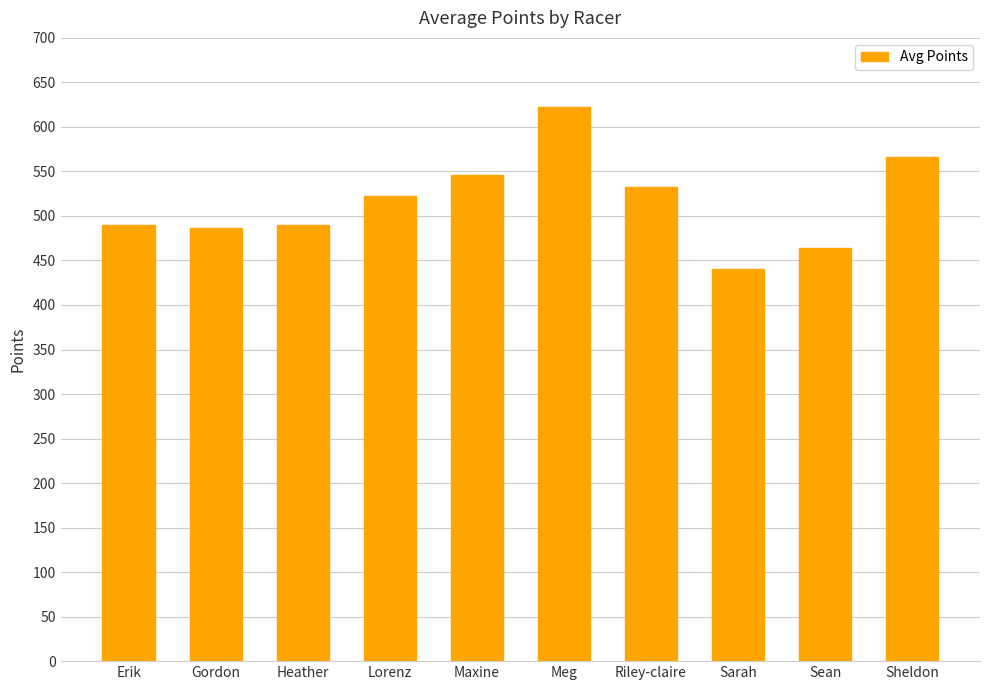

What value does the data have at Maxine?

546.0